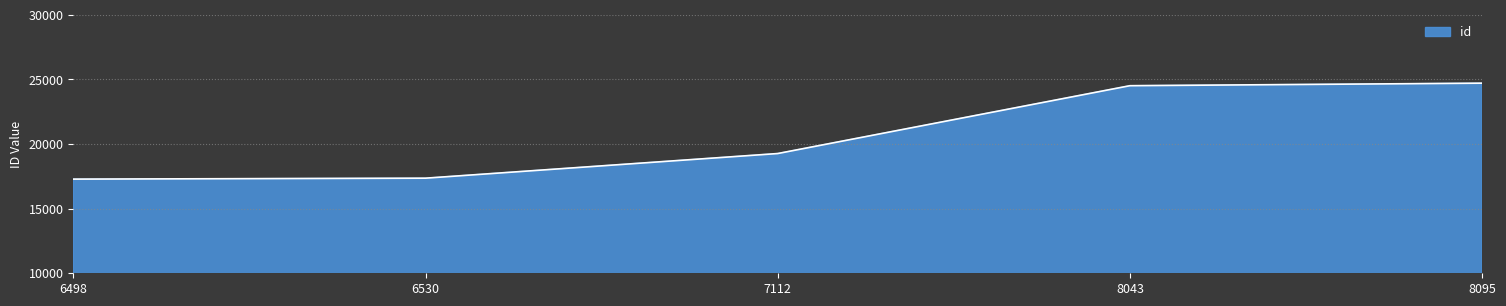

Approximately how many times larger is the value at 8043 compared to 7112?

1.3